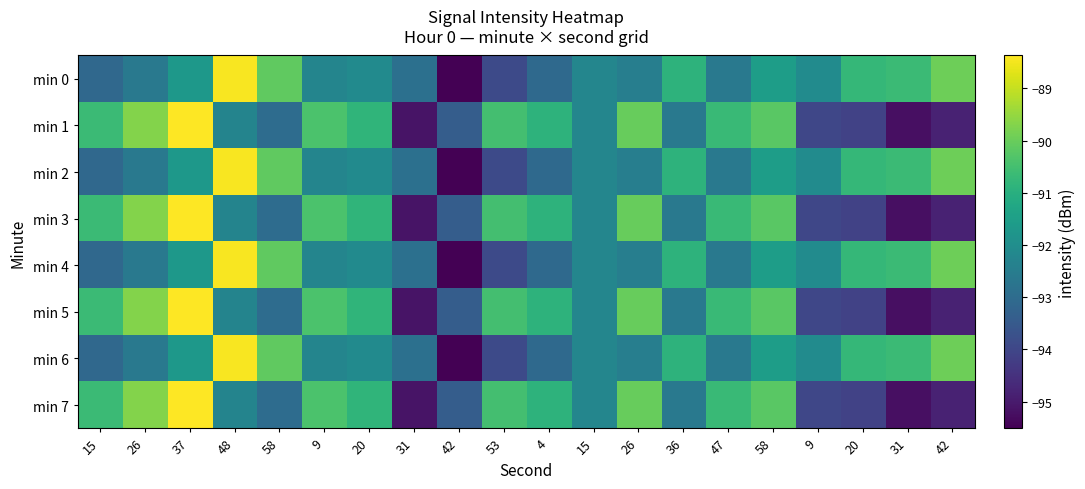

Which has a higher value, 42 or 9?

9